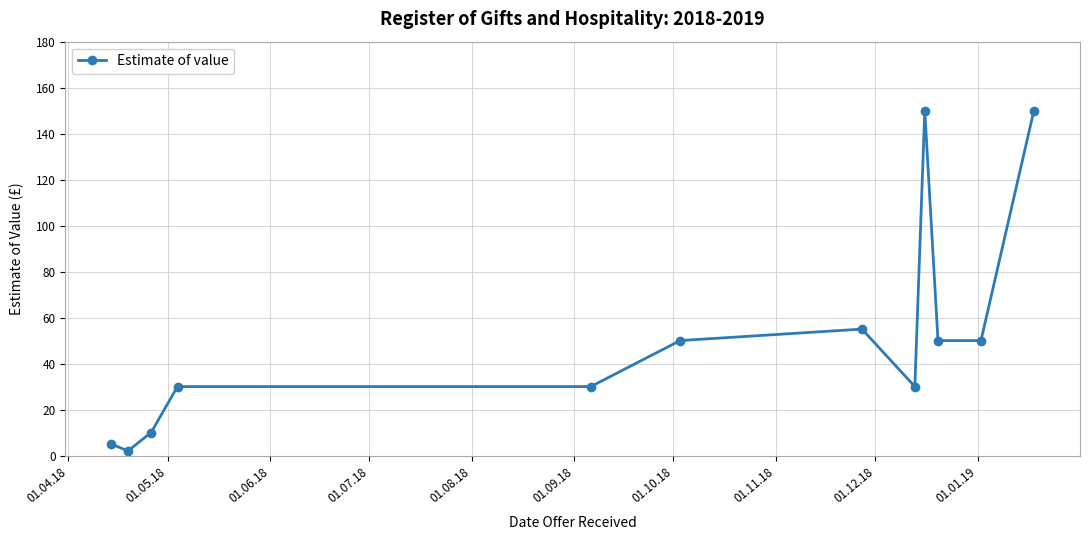

Reading right to left, transcribe all the data shown in this chart.

150	50	50	150	30	55	50	30	30	10	2	5